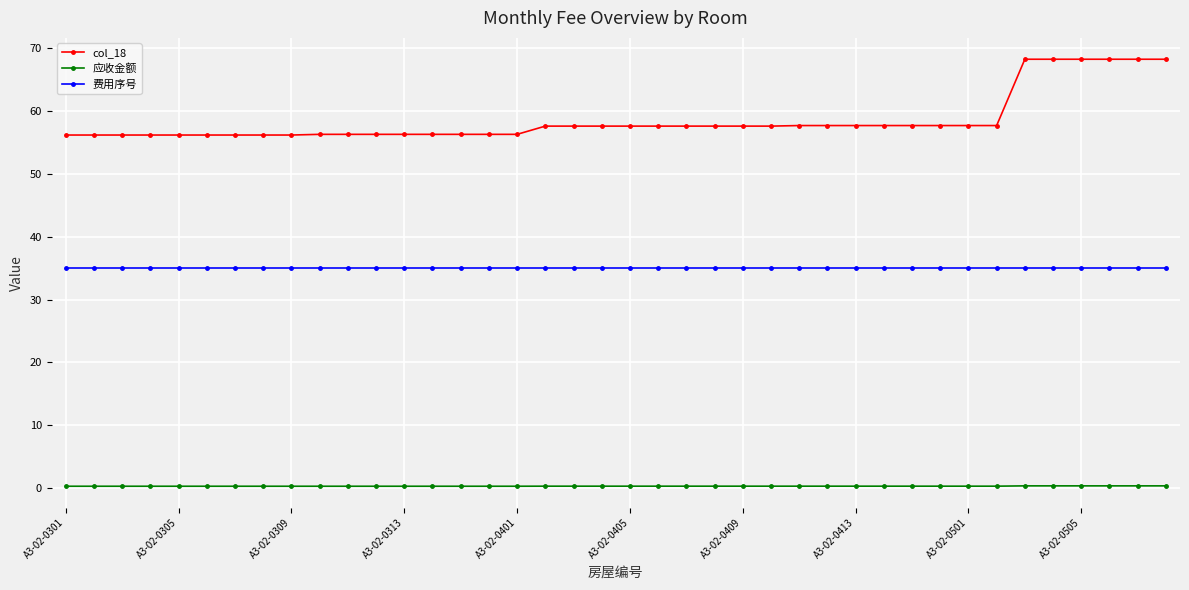

What is the value of the 费用序号 point at the 35th from the left?

35.0